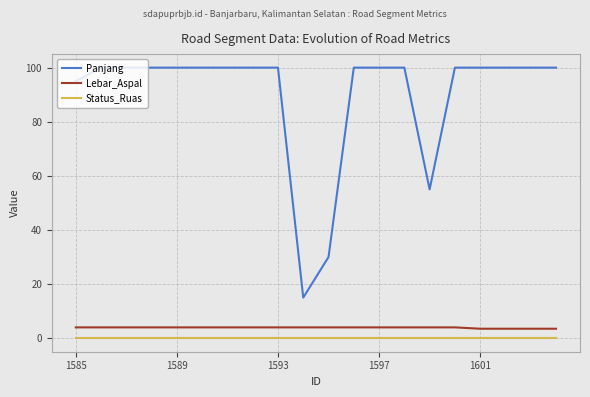

Which series has the largest total across all categories?

Panjang